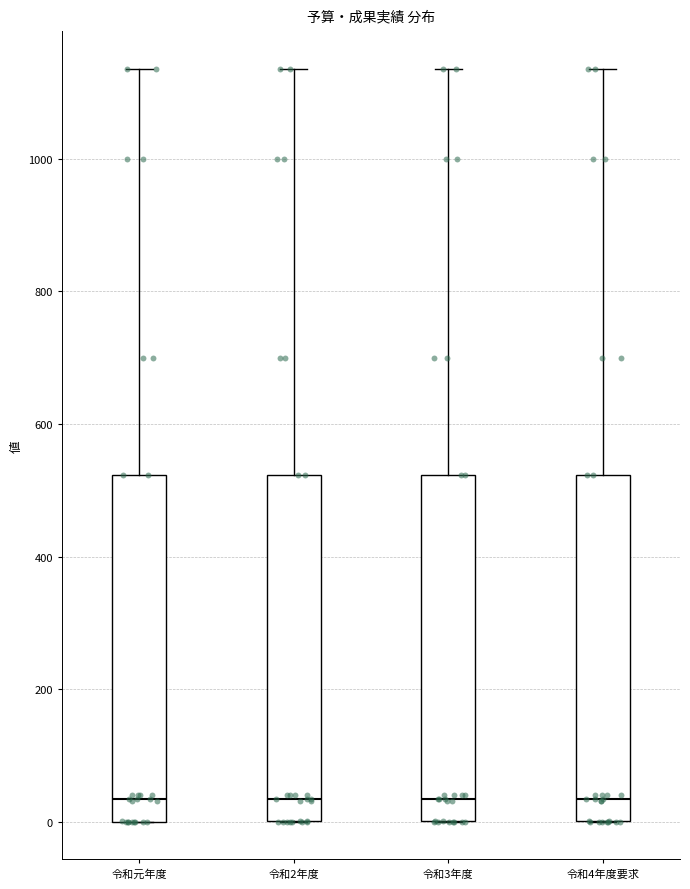

Reading left to right, read every box against the y-axis: the position of its median line, the range the box covers, and the ends of its whiskers. The values are not printed on the chart, so give them approximately, as read against the axis.

令和元年度: median 40, box 0 to 520, whiskers 0 to 1140
令和2年度: median 40, box 0 to 520, whiskers 0 to 1140
令和3年度: median 40, box 0 to 520, whiskers 0 to 1140
令和4年度要求: median 40, box 0 to 520, whiskers 0 to 1140